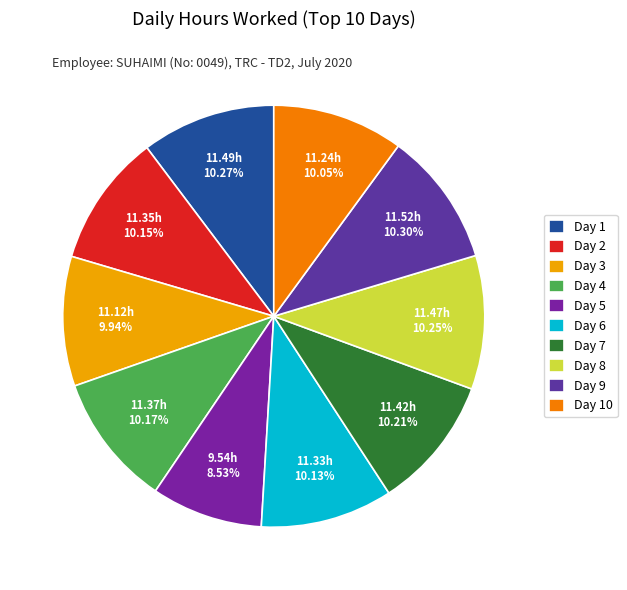

What percentage is the Day 7 slice, to the nearest percent?

10%